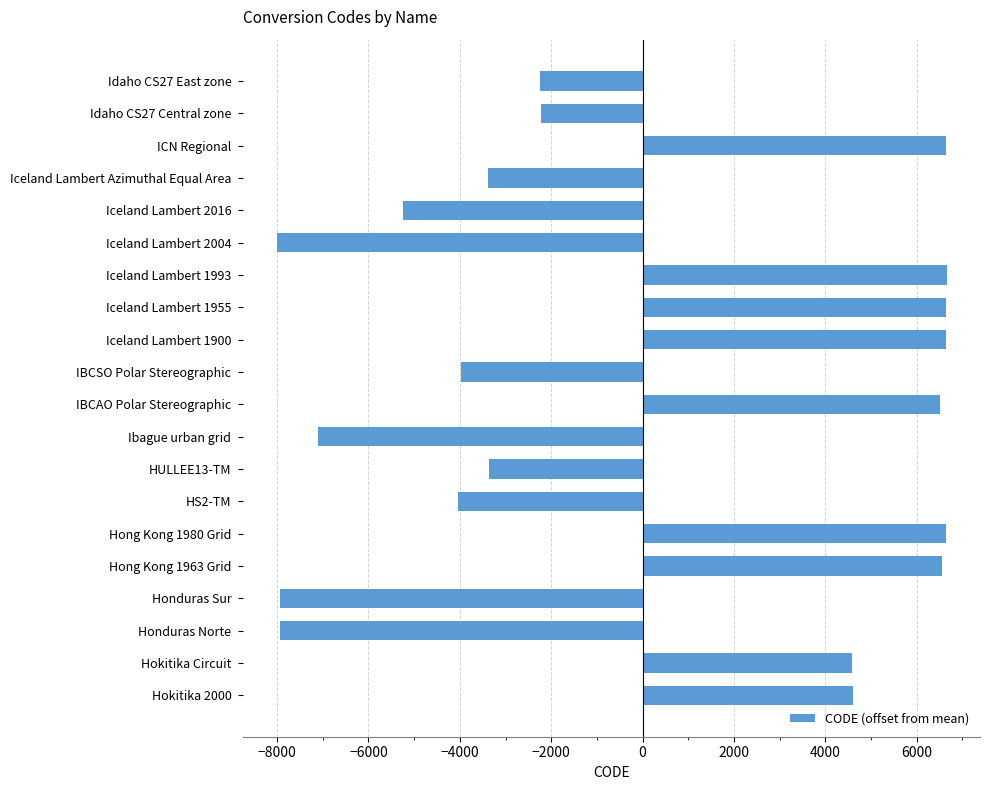

Is it true that the value at Iceland Lambert 2016 is -1463.5?

False